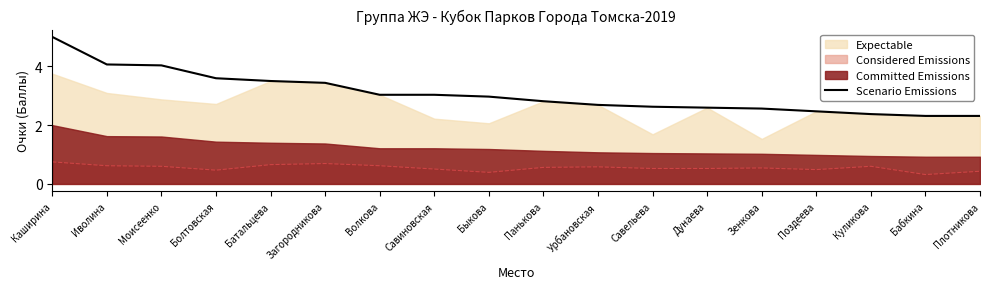

How many lines are shown in the chart?

1